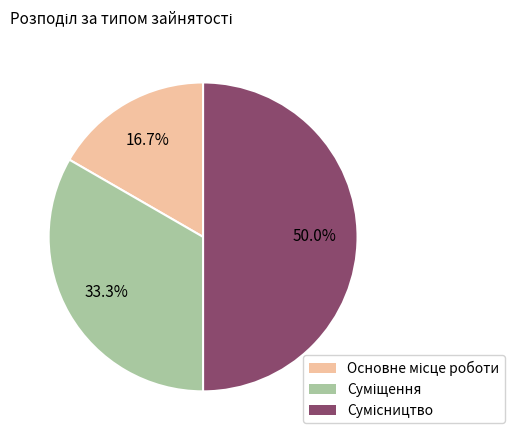

How many segments does this pie chart have?

3